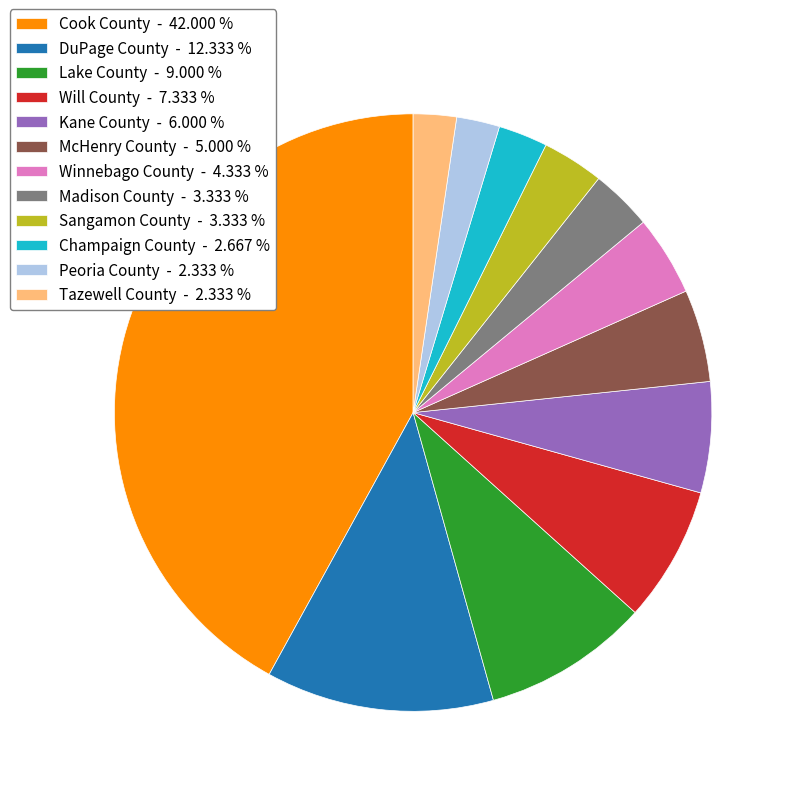

Do Madison County and Cook County together represent more than half of the pie?

No